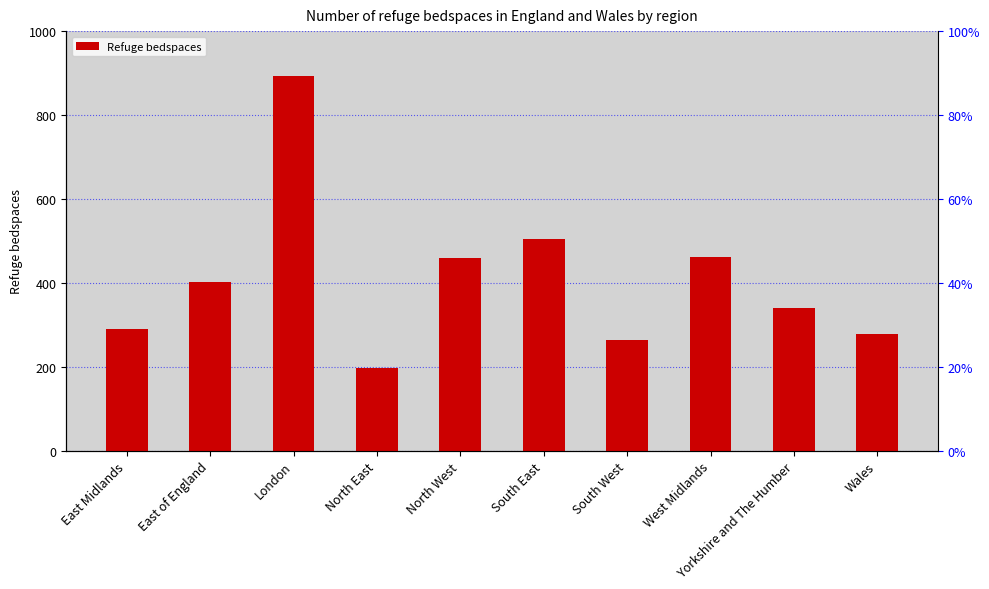

List the labels in order of value, smallest first.

North East, South West, Wales, East Midlands, Yorkshire and The Humber, East of England, North West, West Midlands, South East, London